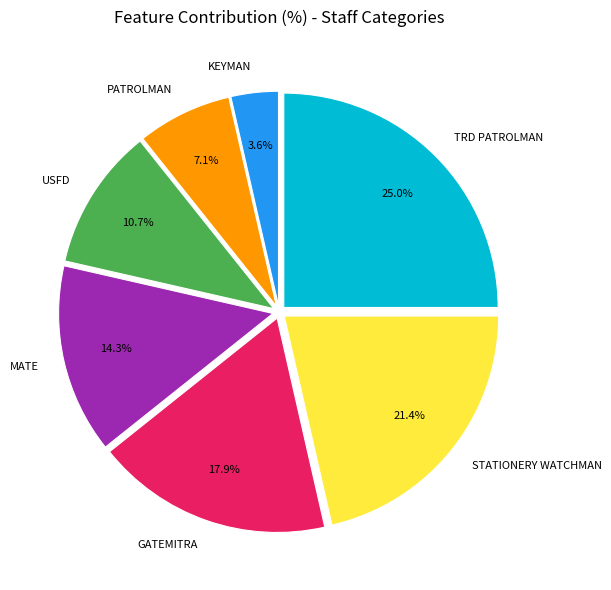

Is it true that USFD is 1% of the pie?

False